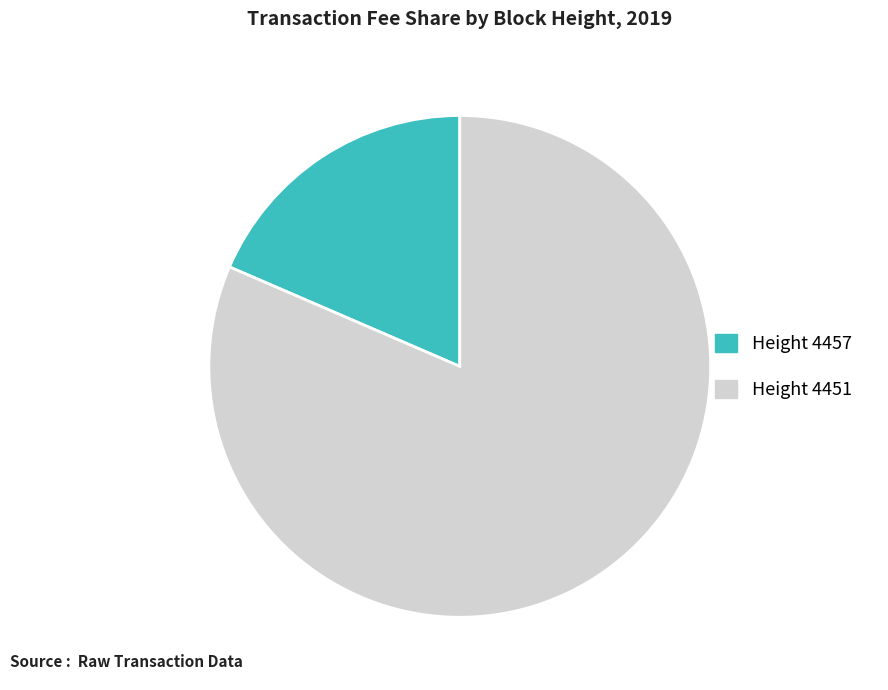

Is there a majority slice in this chart?

Yes